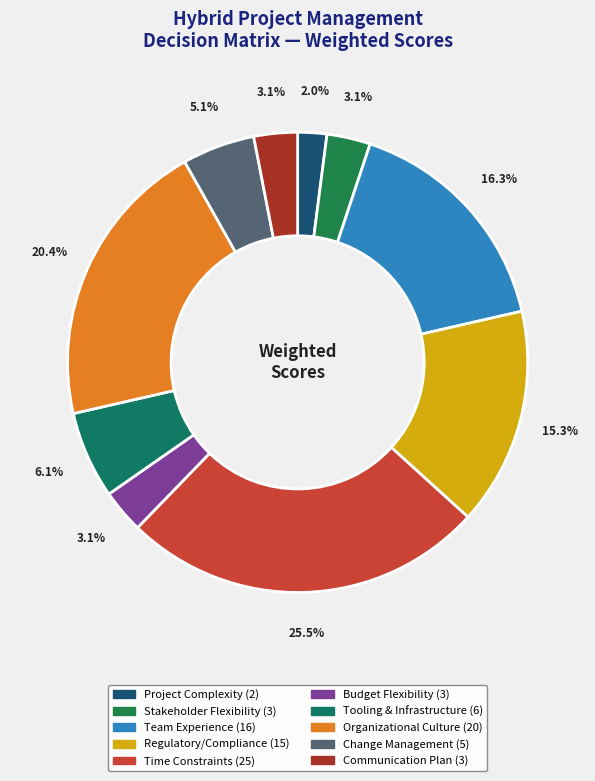

Does any single category account for the majority?

No